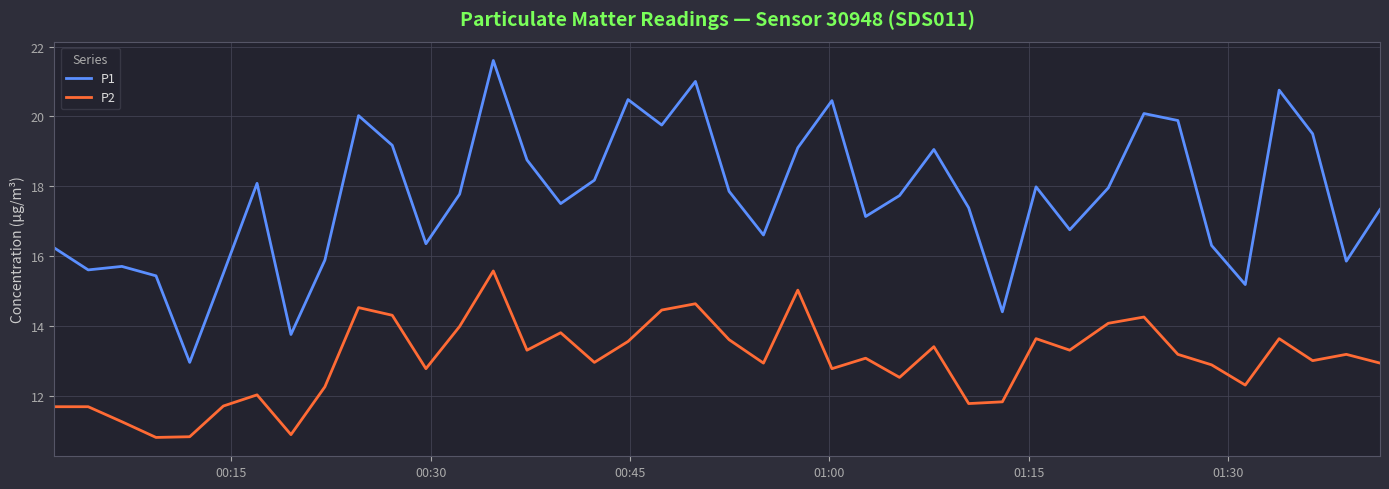

Rank the series by their maximum value, from lowest to highest.

P2, P1